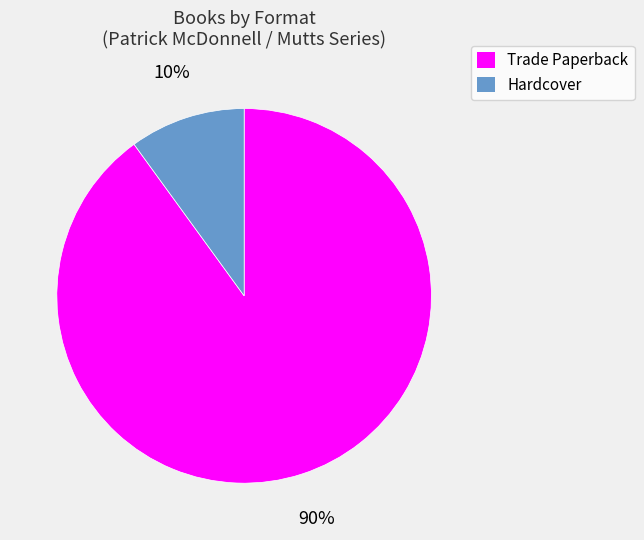

Is there any slice that represents more than half of the pie?

Yes